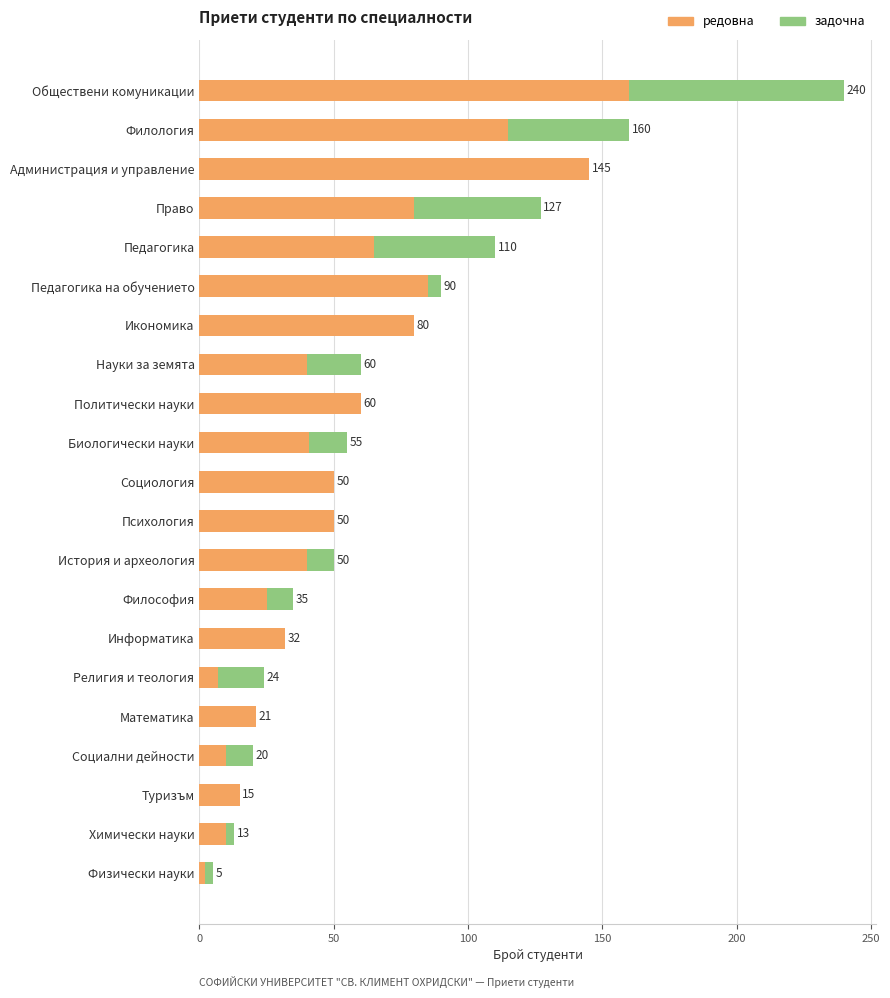

What is the total value across all series at Социални дейности?

20